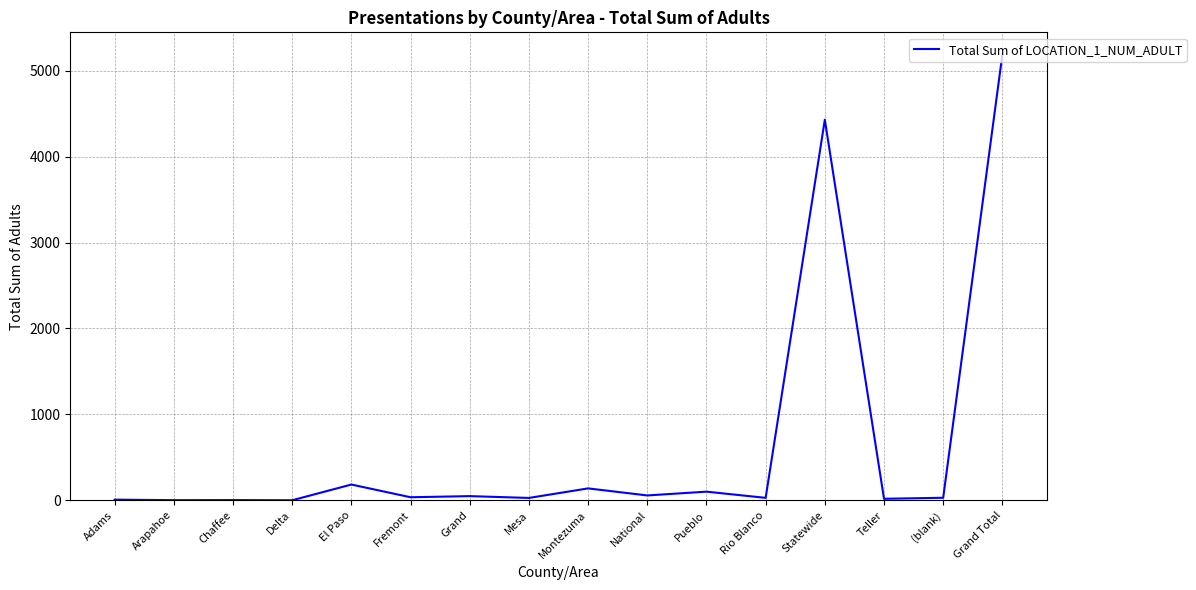

What is the change in value from Arapahoe to Teller?

+16